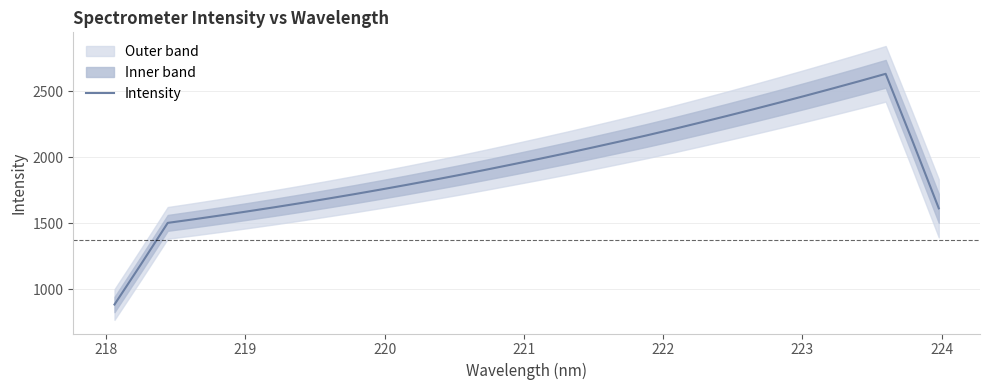

How many interior local peaks (higher than both neighbors) does the data have?

1